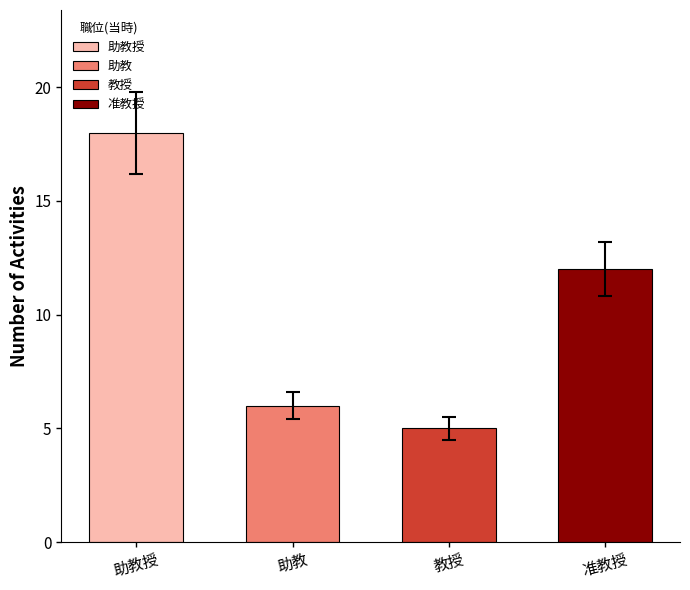

At which category does the chart reach its peak across all series?

助教授